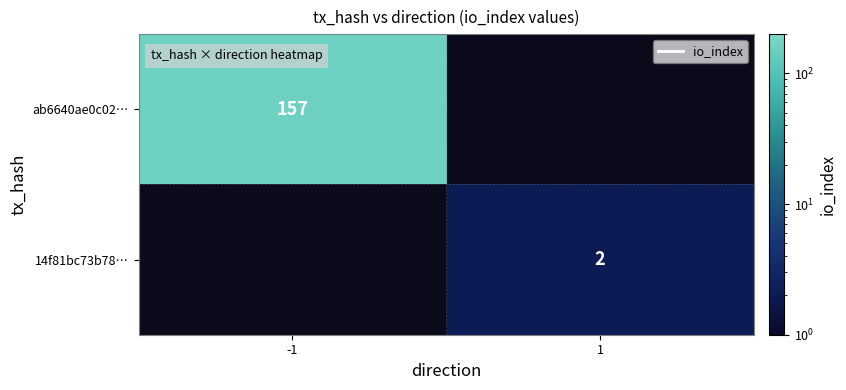

True or false: ab6640ae0c02… has a value of 66 at -1.

False